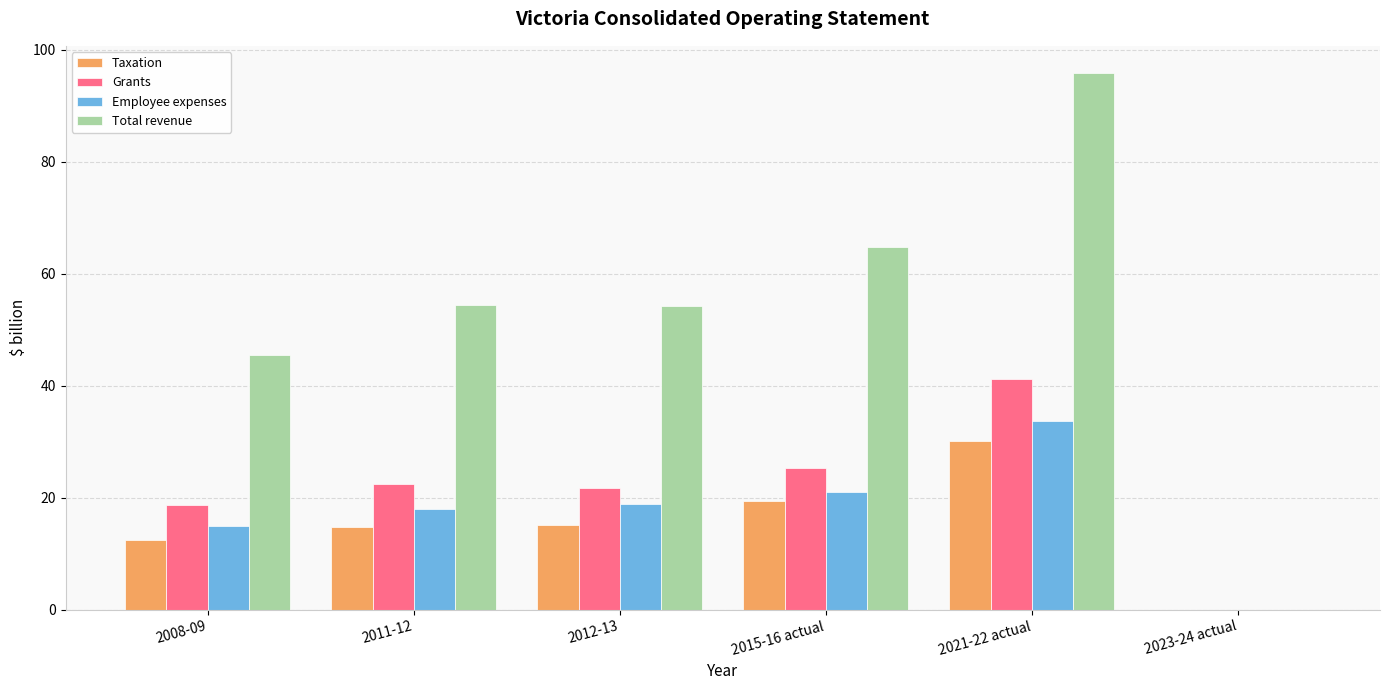

Which series has the largest range (max minus min)?

Total revenue